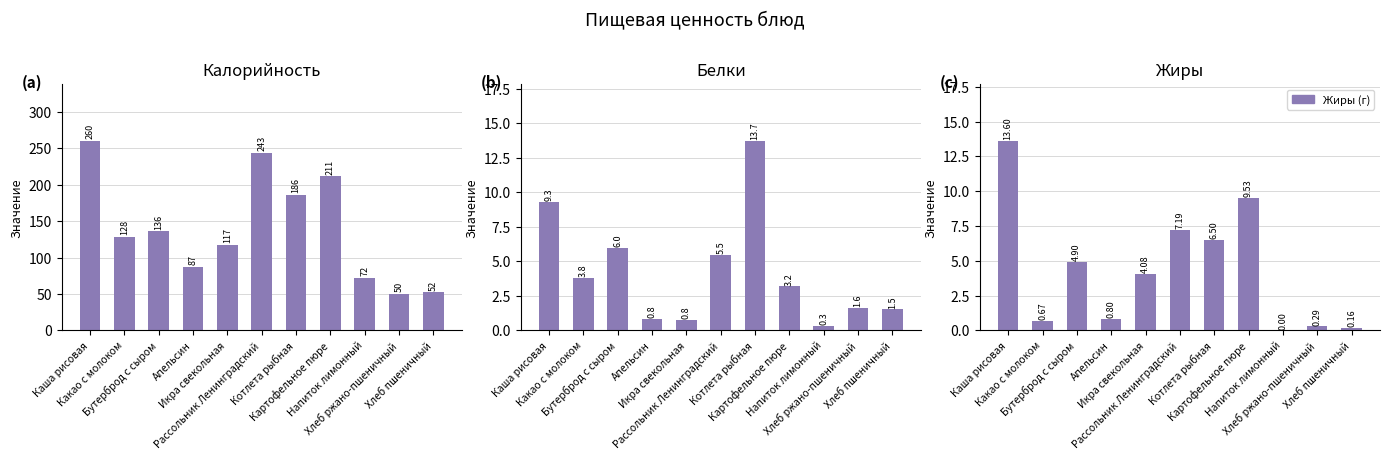

What is the label of the 4th bar from the right?

Картофельное пюре